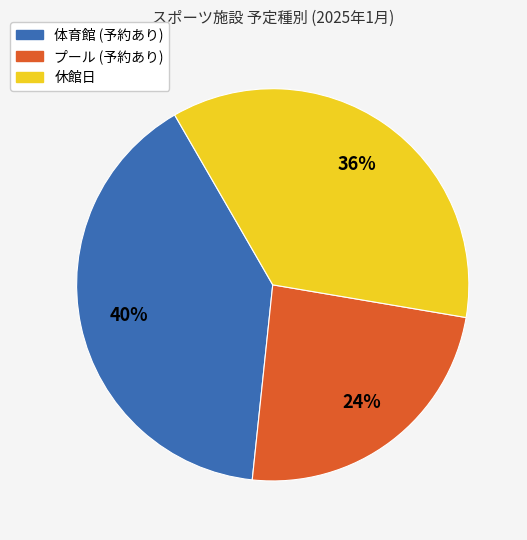

Rank the categories by value from highest to lowest.

体育館, 休館日, プール